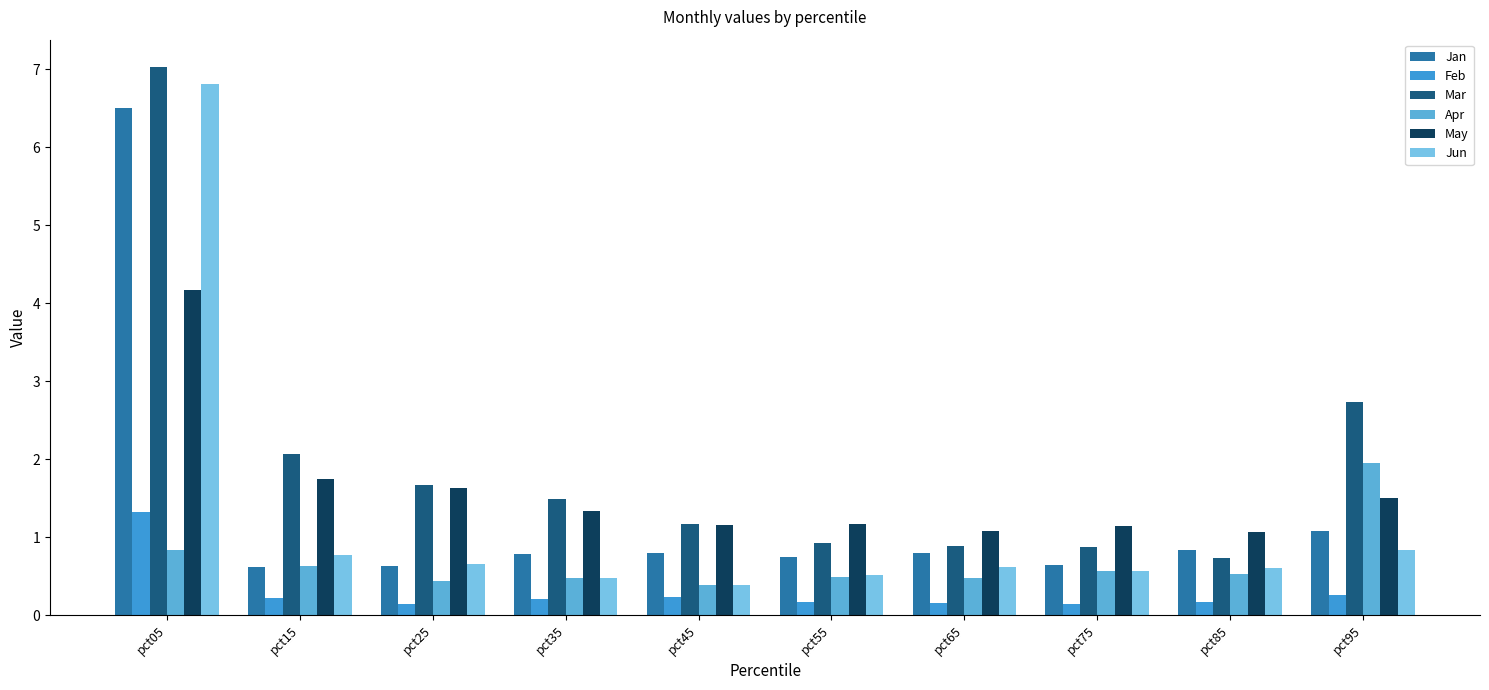

What is the spread (max minus min) of values at pct55?

1.0